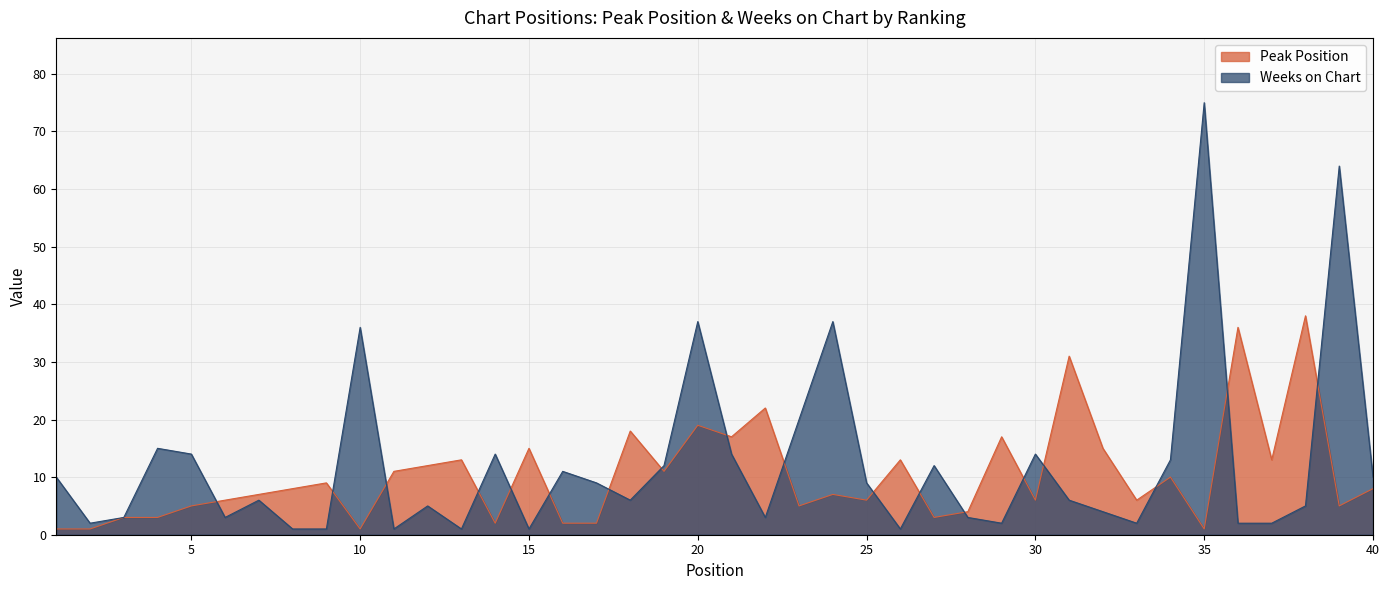

After their last crossing, which series has the higher values: Peak Position or Weeks on Chart?

Weeks on Chart